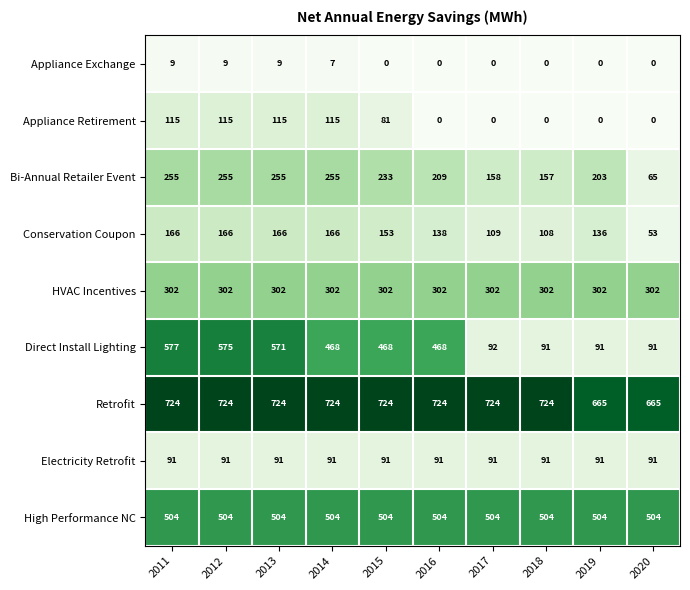

At how many categories does at least one series exceed 358?

10